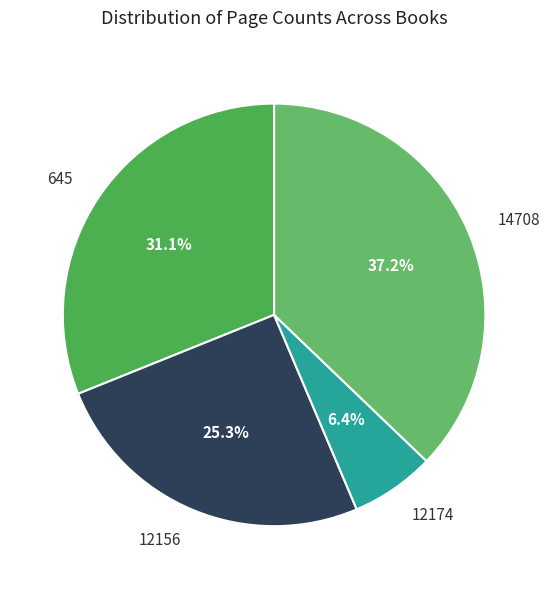

To the nearest percent, what portion does 12174 represent?

6%